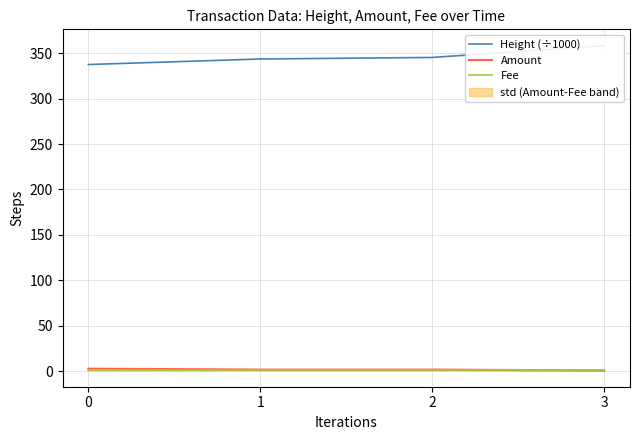

What are all the series names shown in the legend?

Height (÷1000), Amount, Fee